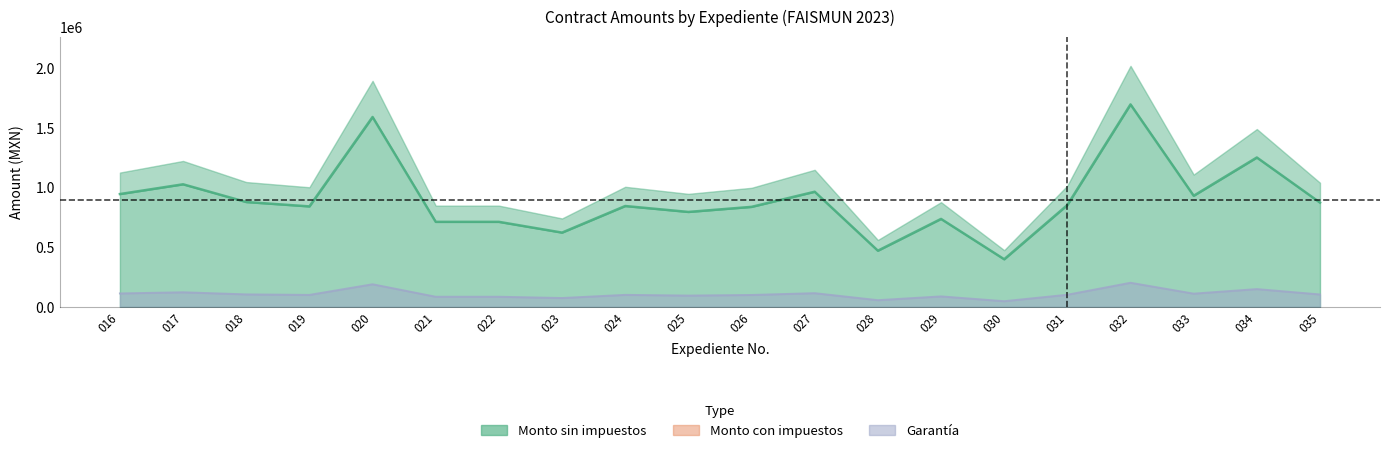

Reading left to right, what are all the values shown in this chart?

contract_no_sin_tax: 016=1037874.4	017=1127588.1	018=964593.4	019=924263.7	020=1746711.1	021=782219.5	022=782219.5	023=683318.1	024=927827.1	025=873348.7	026=920000.0	027=1059150.5	028=516819.3	029=809089.7	030=438046.1	031=936856.1	032=1862460.5	033=1022233.5	034=1374160.1	035=959224.7
contract_no_con_tax: 016=947624.5	017=1029537.0	018=880715.7	019=843893.0	020=1594823.2	021=714200.4	022=714200.4	023=623899.1	024=847146.5	025=797405.3	026=840000.0	027=967050.4	028=471878.5	029=738734.1	030=399955.2	031=855390.3	032=1700507.4	033=933343.7	034=1254667.9	035=875813.9
guarantee: 016=112812.4	017=122563.9	018=104847.1	019=100463.4	020=189859.9	021=85023.9	022=85023.9	023=74273.7	024=100850.8	025=94929.2	026=100000.0	027=115125.1	028=56176.0	029=87944.5	030=47613.7	031=101832.2	032=202441.4	033=111112.3	034=149365.2	035=104263.6